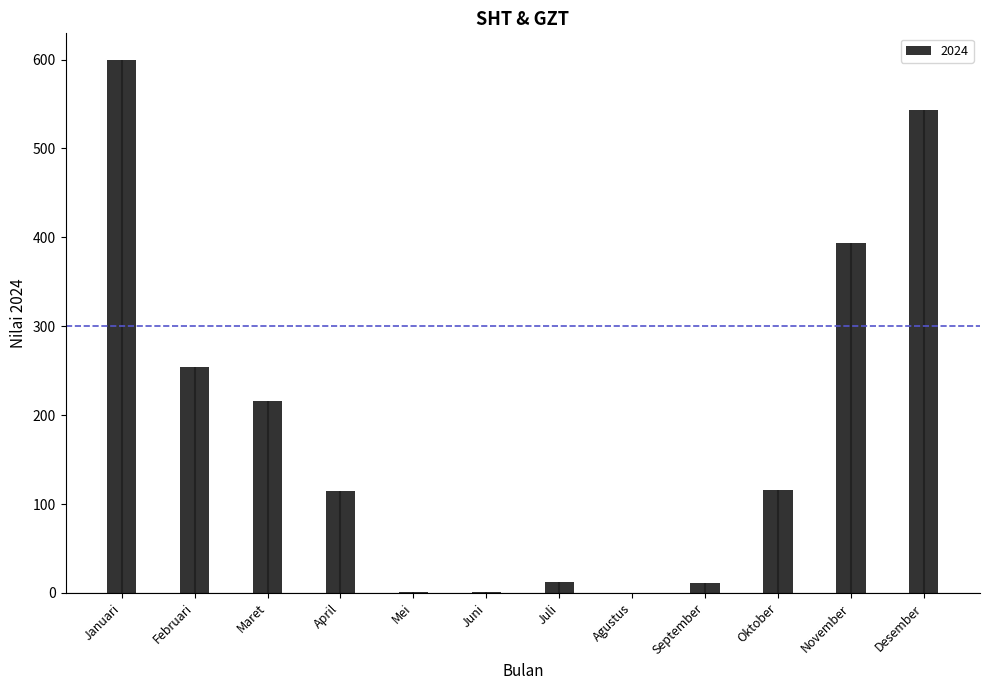

What is the ratio of the value at April to the value at Februari?

0.4